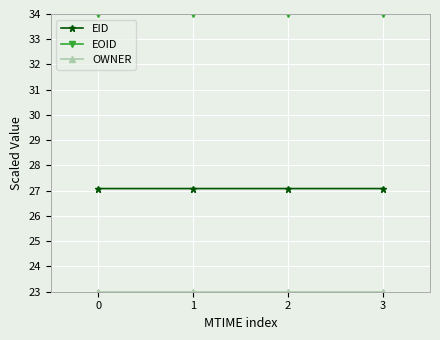

Is this an area chart (filled region under the line)?

No